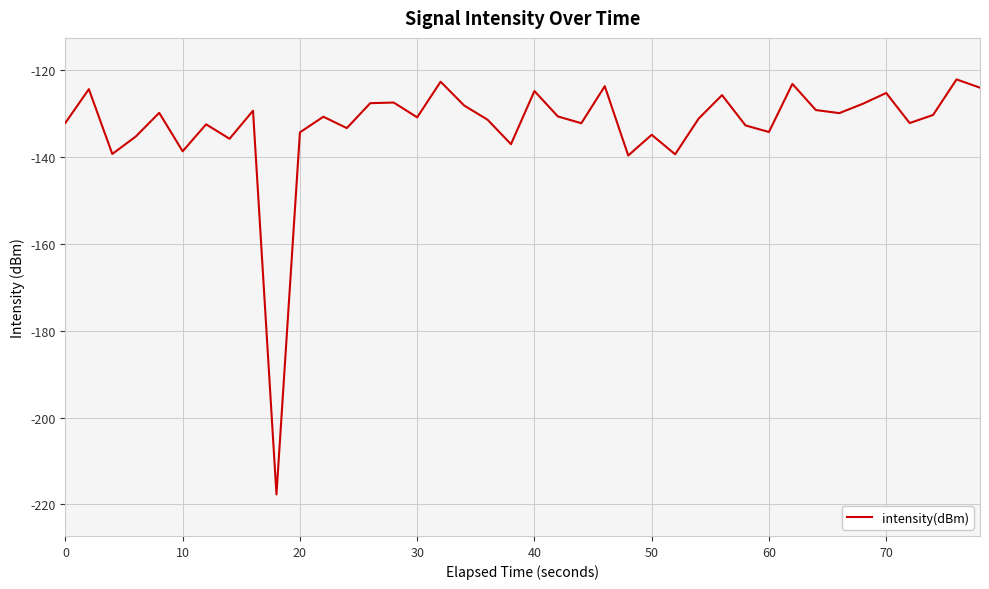

What is the difference between the maximum and minimum values?

95.5